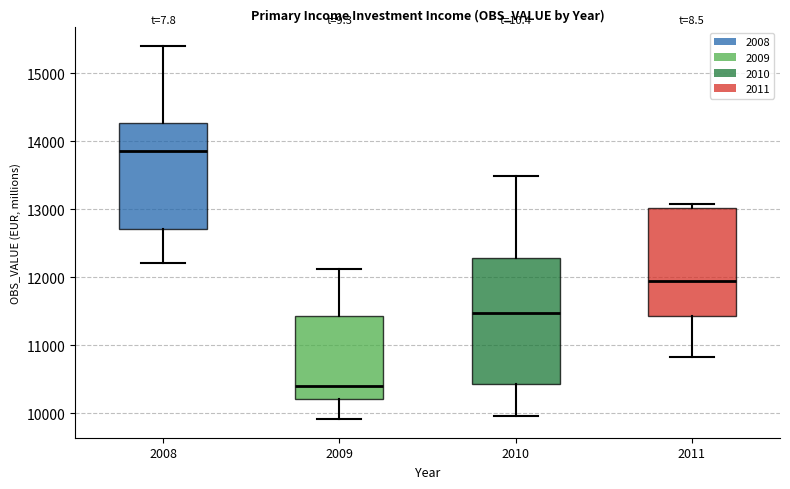

Reading left to right, read every box against the y-axis: the position of its median line, the range the box covers, and the ends of its whiskers. The values are not printed on the chart, so give them approximately, as read against the axis.

2008: median 13900, box 12700 to 14300, whiskers 12200 to 15400
2009: median 10400, box 10200 to 11400, whiskers 9900 to 12100
2010: median 11500, box 10400 to 12300, whiskers 10000 to 13500
2011: median 12000, box 11400 to 13000, whiskers 10800 to 13100